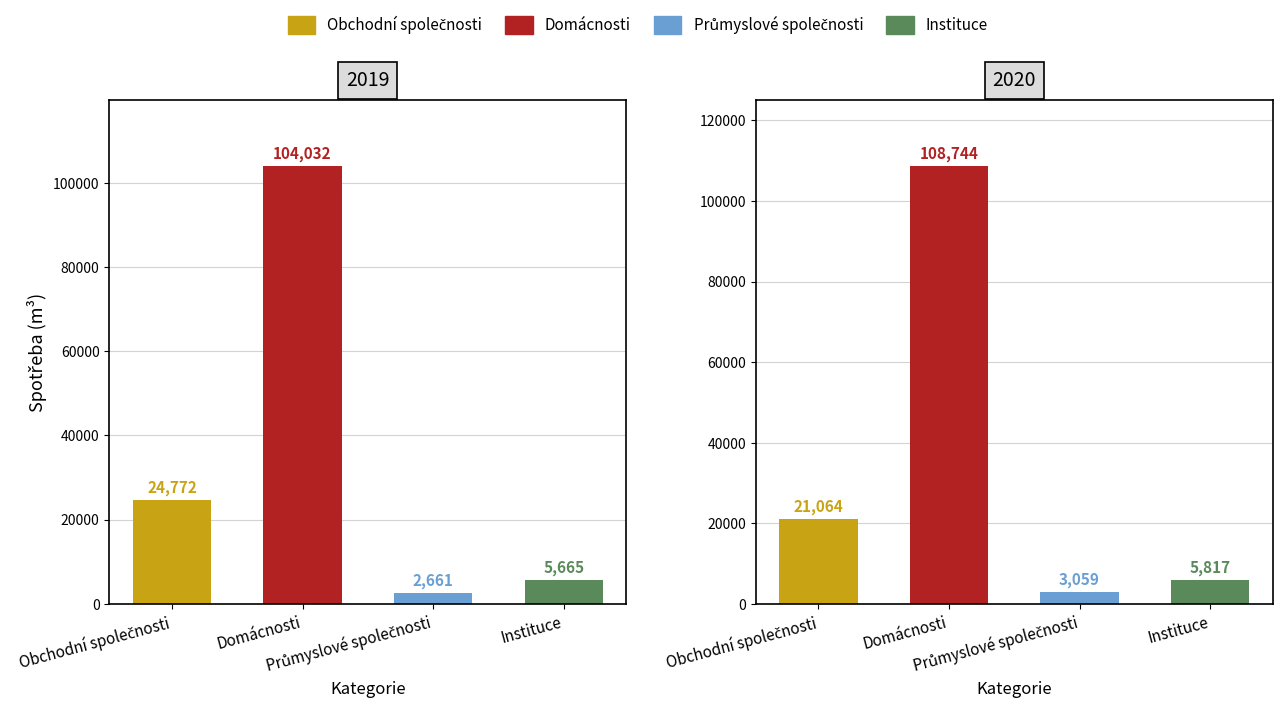

Between 2020 and 2019, which is larger?

2019